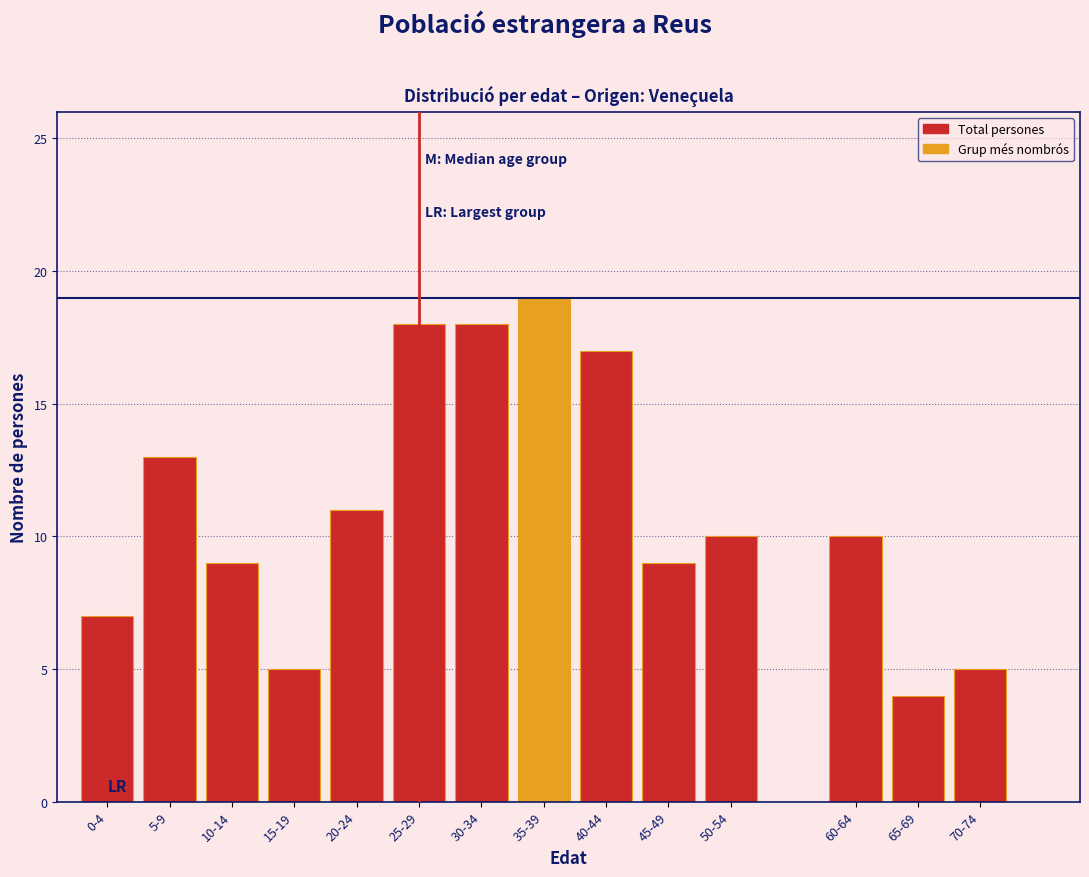

Reading left to right, extract all data points from this chart.

7	13	9	5	11	18	18	19	17	9	10	10	4	5